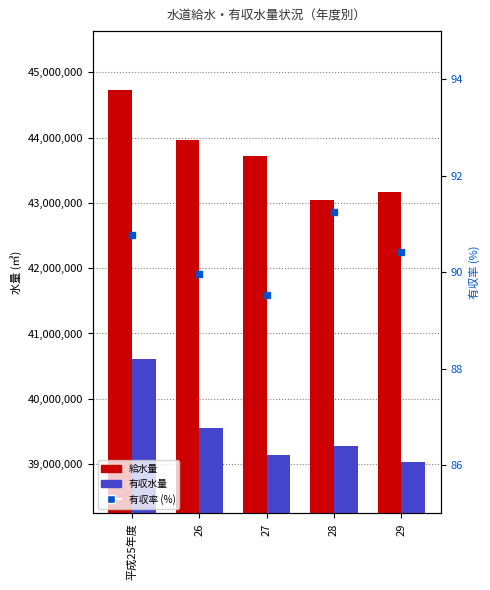

At 27, list the series in order from largest to smallest.

給水量, 有収水量, 有収率 (%)